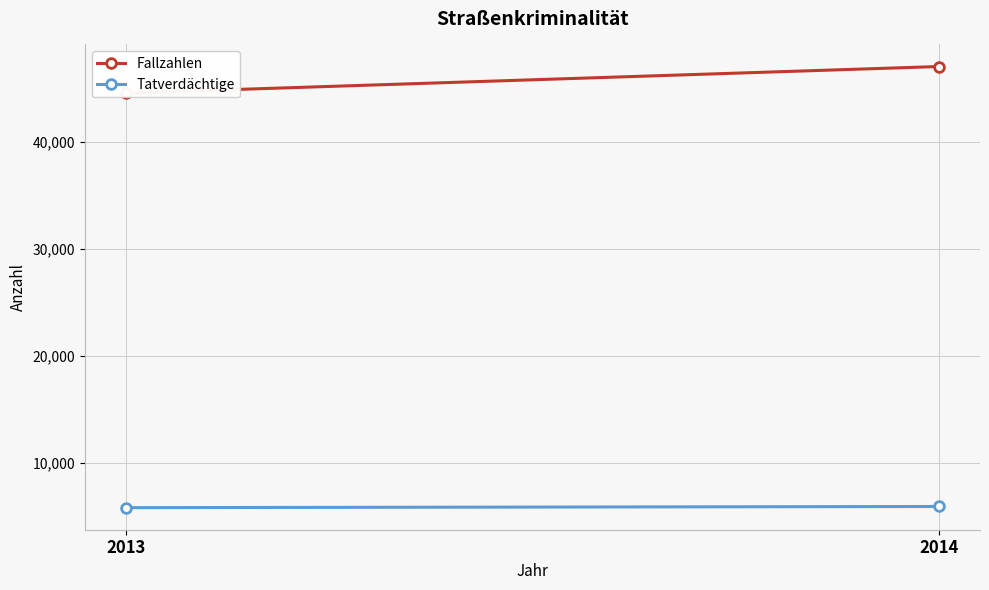

What are all the series names shown in the legend?

Fallzahlen, Tatverdächtige